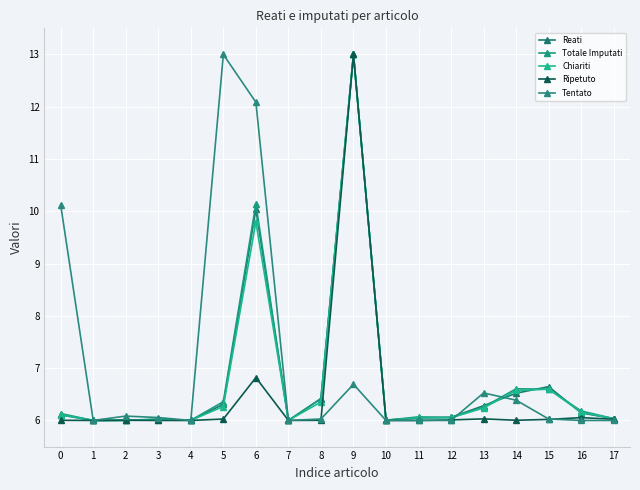

What is the total value across all series at 7?

30.0